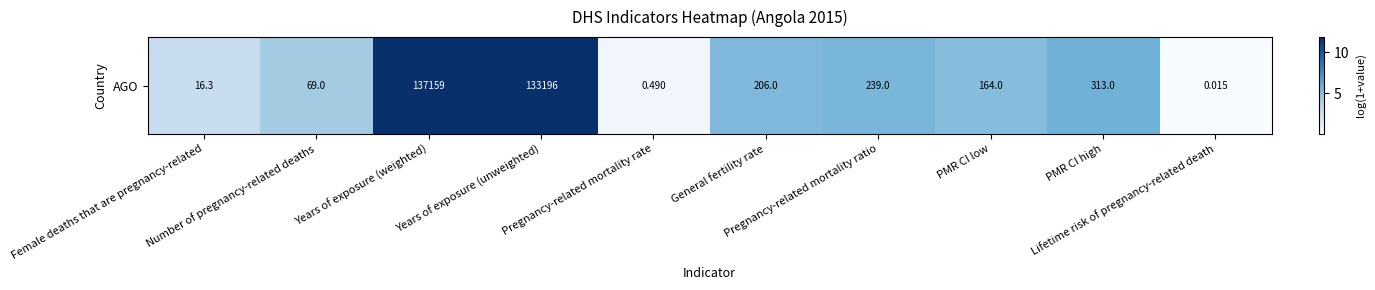

How many values are below 5?

4